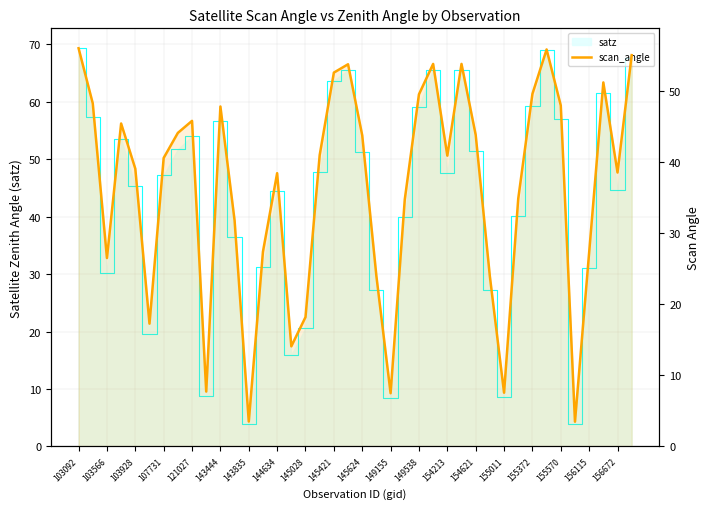

Is it true that the value at 103092 is 81.2?

False